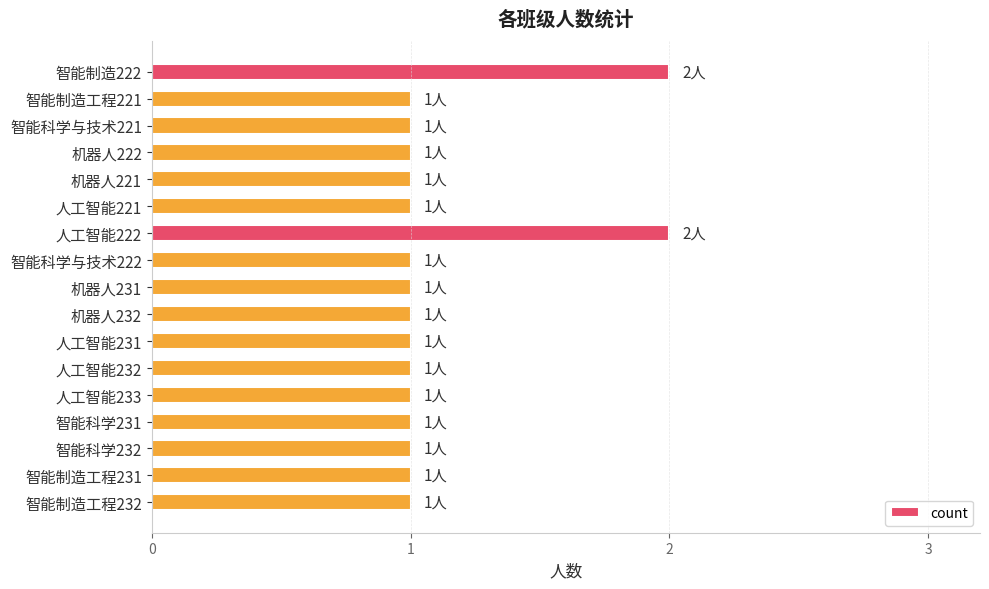

What is the maximum value shown in the chart?

2